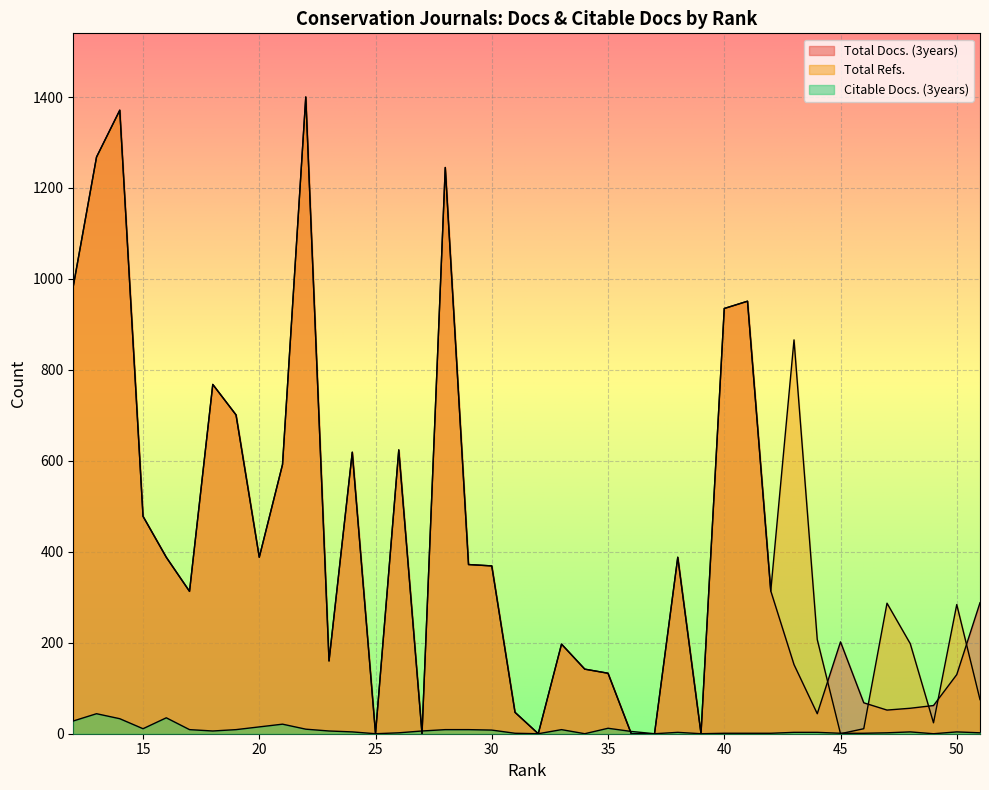

Between which two adjacent categories do Total Docs. (3years) and Citable Docs. (3years) first intersect?

36 and 35